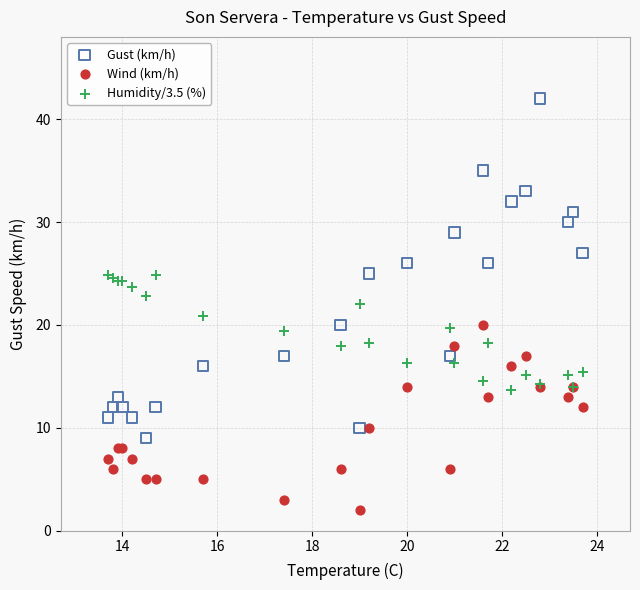

Which series reaches the maximum Y coordinate?

Gust (km/h)